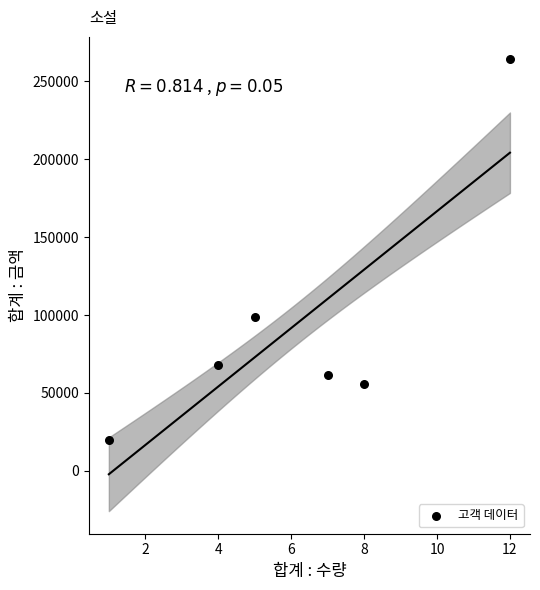

What is the average X value?

6